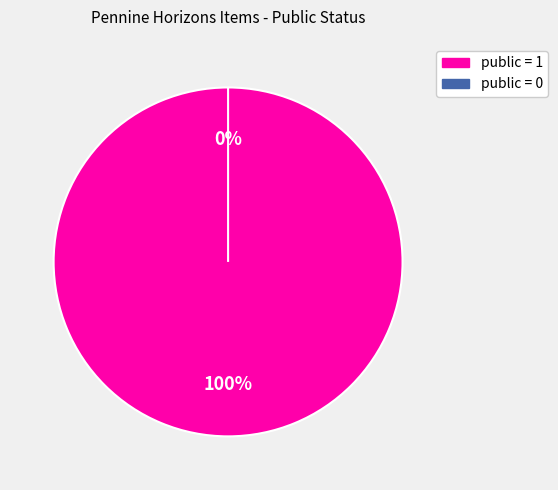

To the nearest percent, what is the difference between the largest and smallest slice percentages?

100%